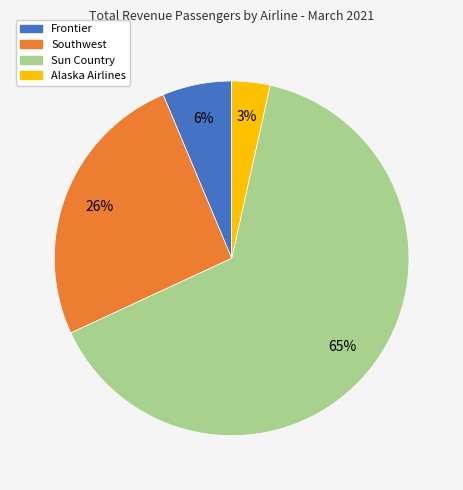

How many slices are in this pie chart?

4